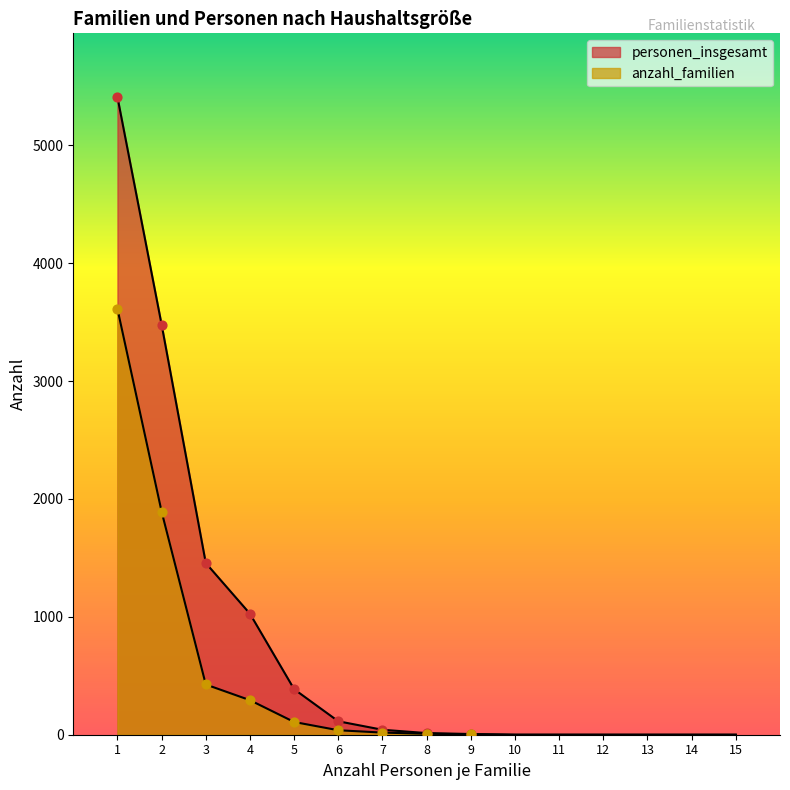

Which series reaches the maximum Y coordinate?

personen_insgesamt